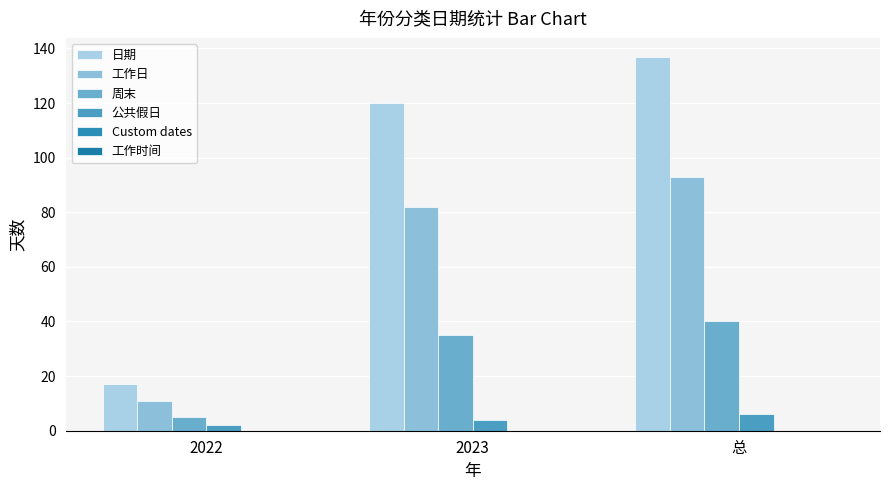

How many bars are there in total?

12